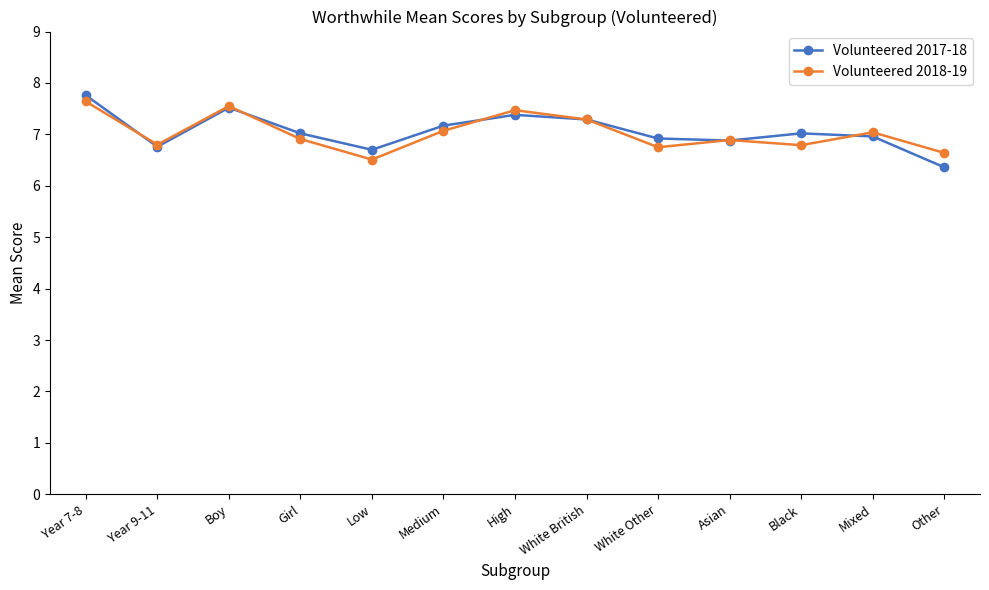

How many interior local peaks does the Volunteered 2018-19 series have?

4